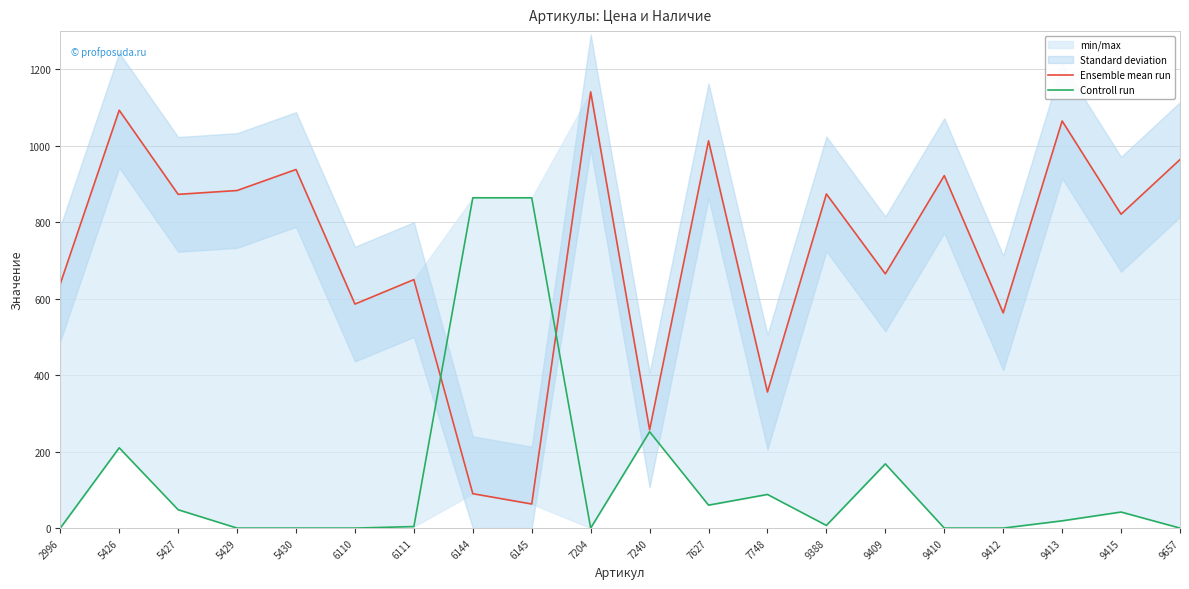

Read the Ensemble mean run value at 6110, to the nearest 50.

600